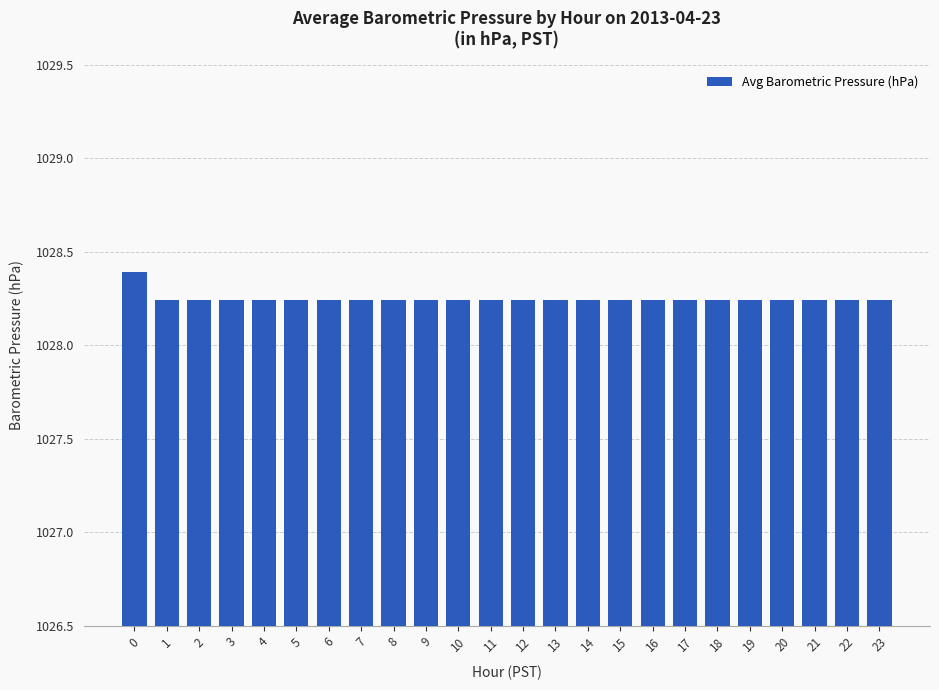

Count the number of data series in this chart.

1